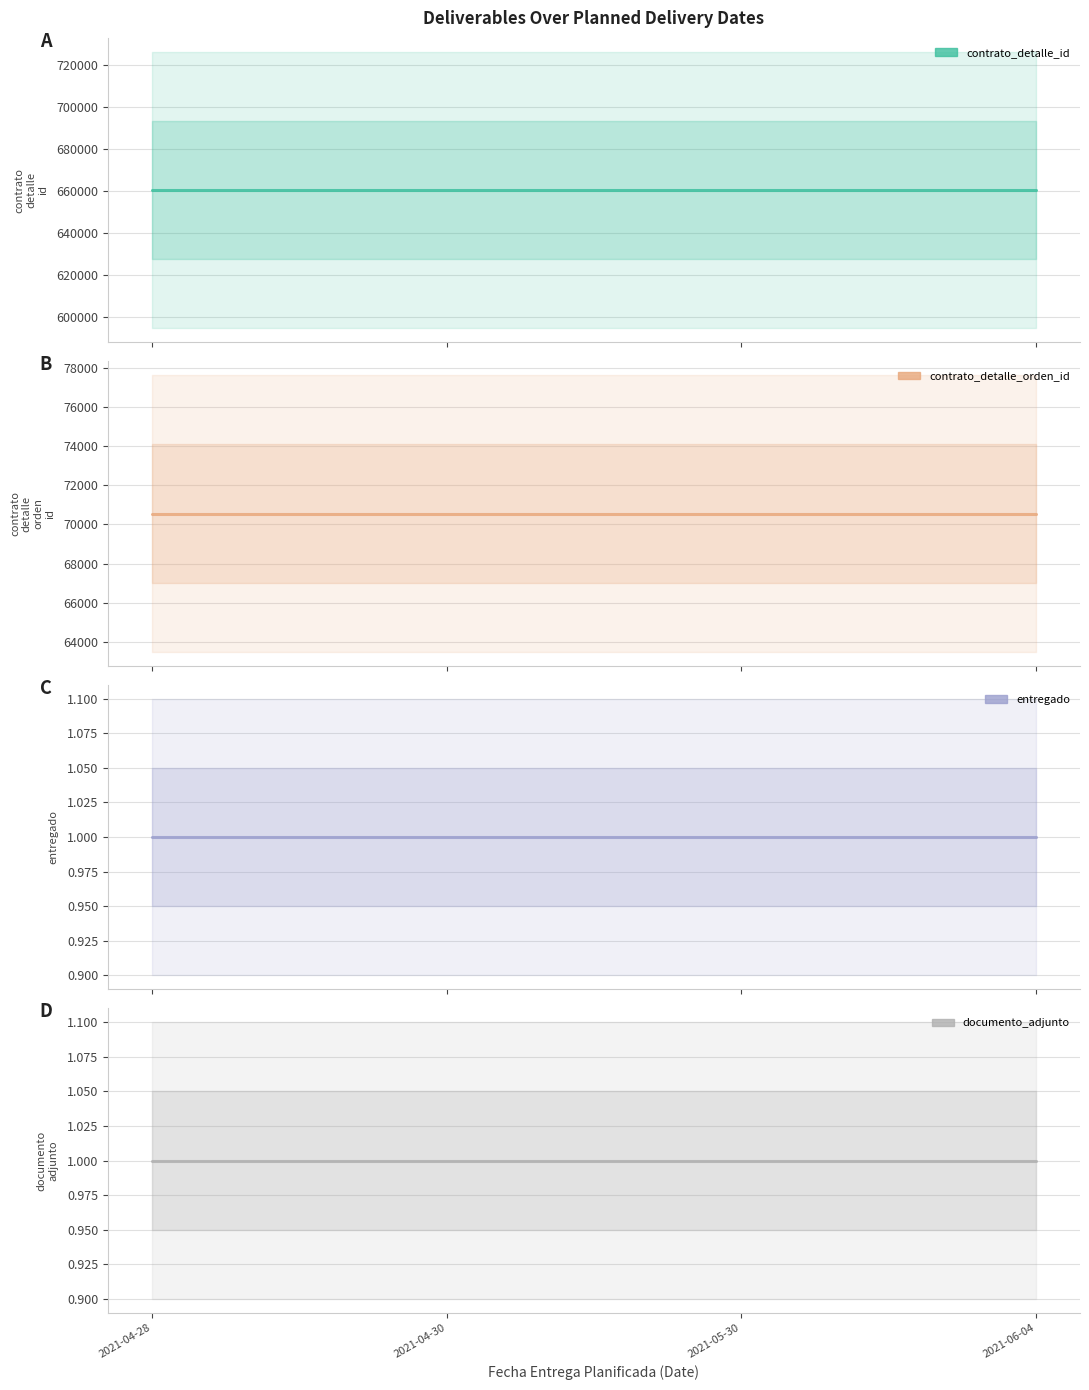

What is the label of the 1st point from the right?

2021-06-04